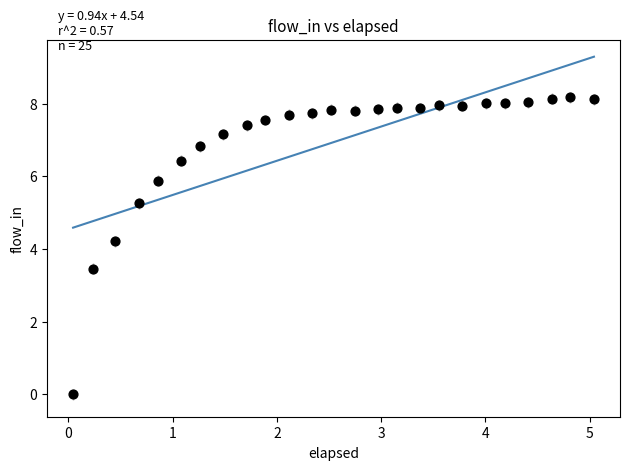

What is the range of X values (max minus min)?

5.0